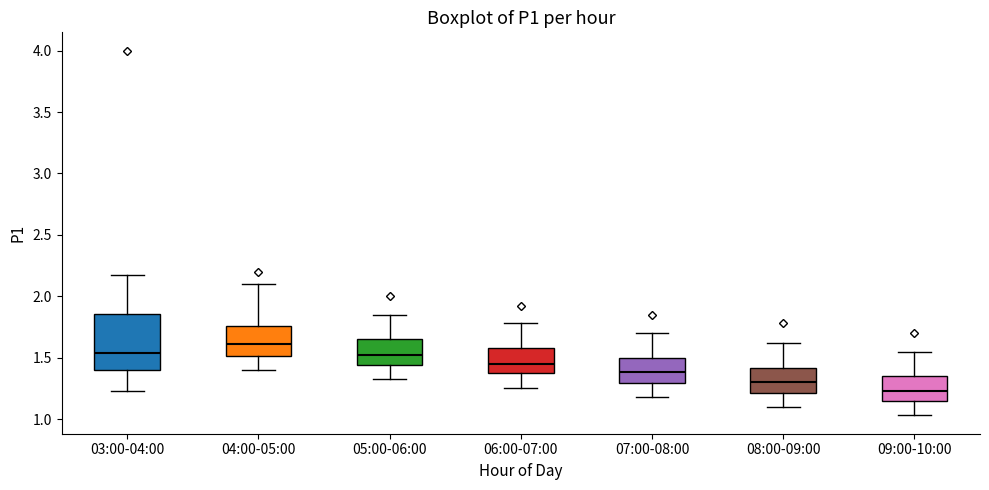

Reading left to right, transcribe this box plot: for each box, give where its median line is, the range the box spans, and where its two whiskers end, as read against the y-axis. The values are not printed on the chart, so give them approximately, as read against the axis.

03:00-04:00: median 1.55, box 1.40 to 1.85, whiskers 1.25 to 2.15
04:00-05:00: median 1.60, box 1.50 to 1.75, whiskers 1.40 to 2.10
05:00-06:00: median 1.50, box 1.45 to 1.65, whiskers 1.35 to 1.85
06:00-07:00: median 1.45, box 1.35 to 1.60, whiskers 1.25 to 1.80
07:00-08:00: median 1.40, box 1.30 to 1.50, whiskers 1.20 to 1.70
08:00-09:00: median 1.30, box 1.20 to 1.40, whiskers 1.10 to 1.60
09:00-10:00: median 1.25, box 1.15 to 1.35, whiskers 1.05 to 1.55